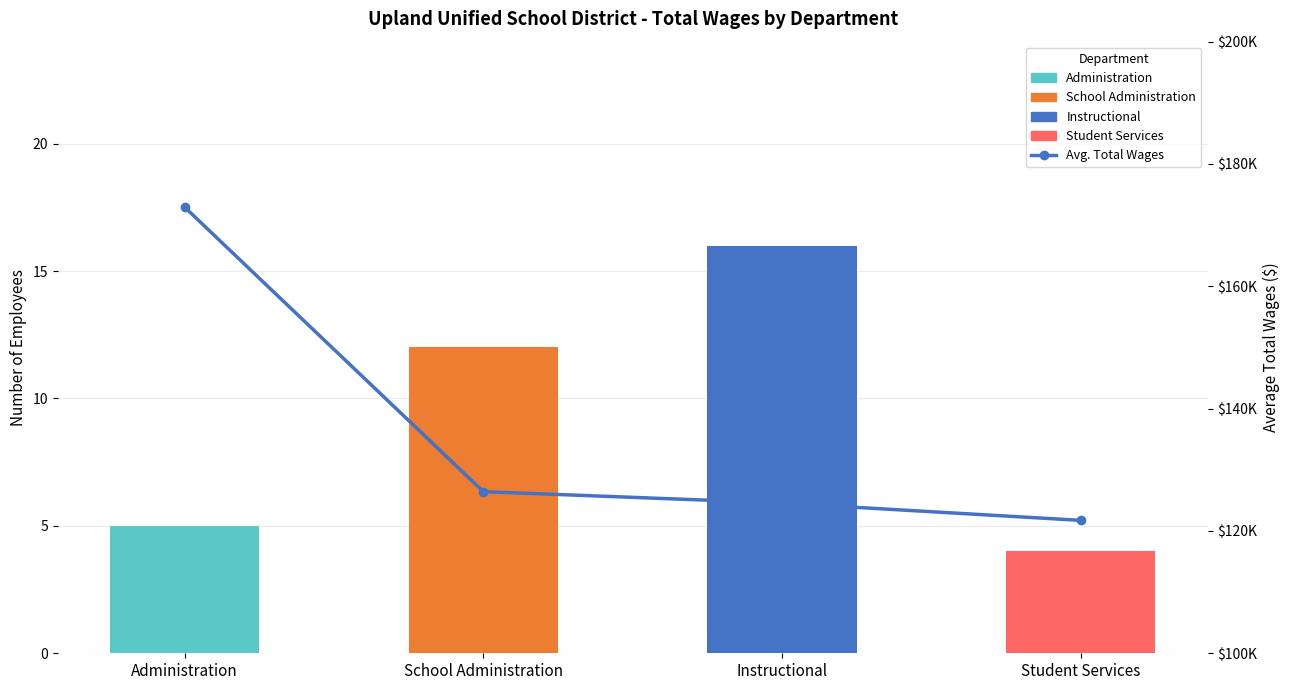

Does the chart contain stacked bars?

No